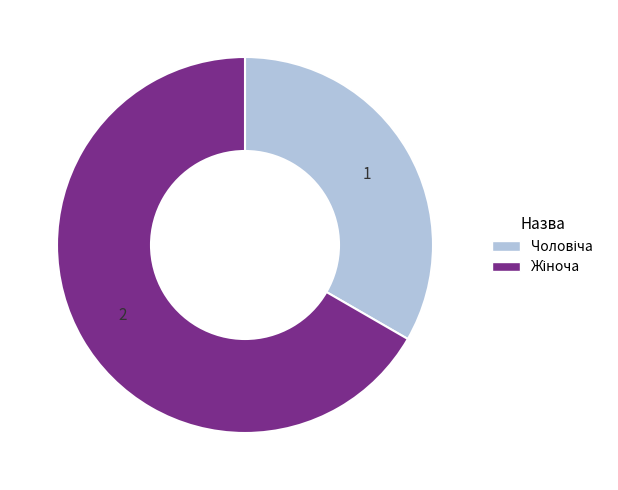

Is there a majority slice in this chart?

Yes